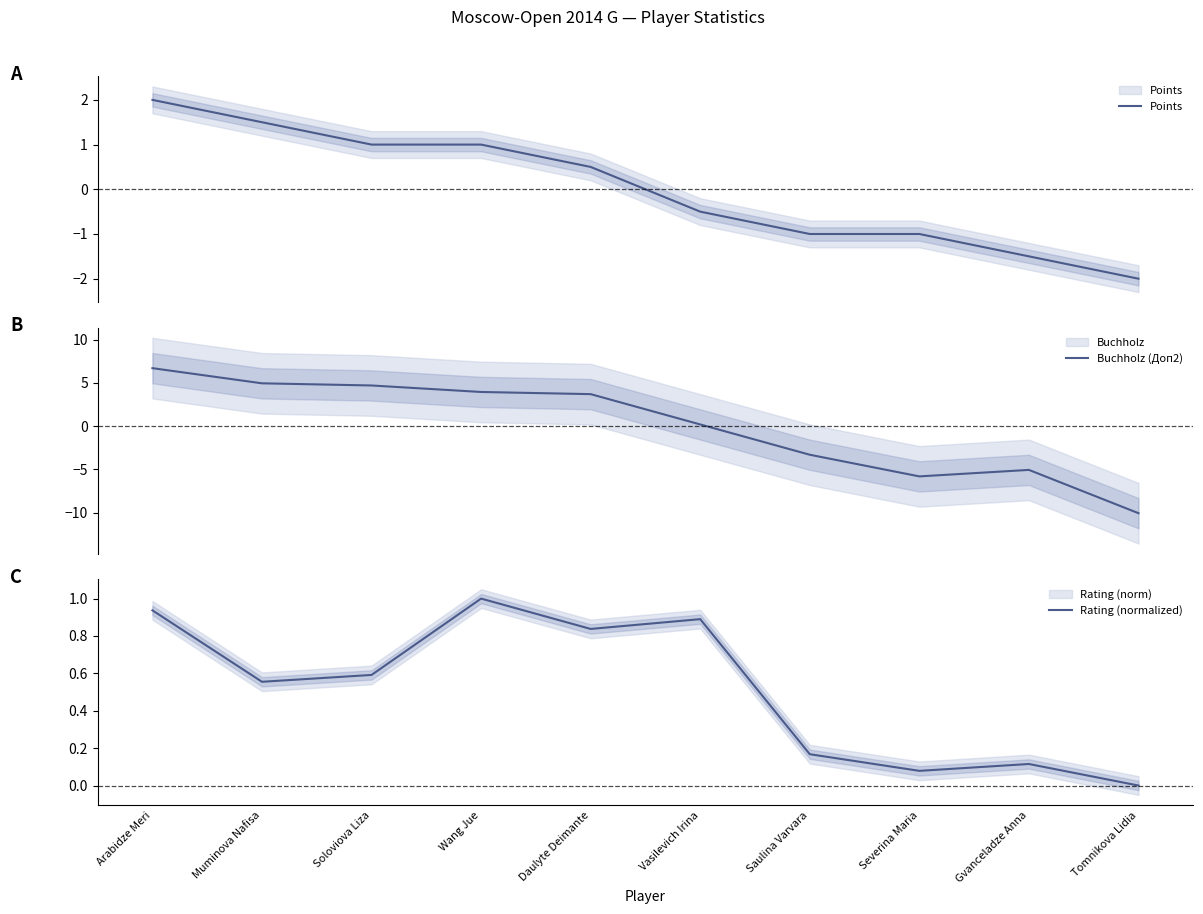

Does the chart display data point markers on the line(s)?

No